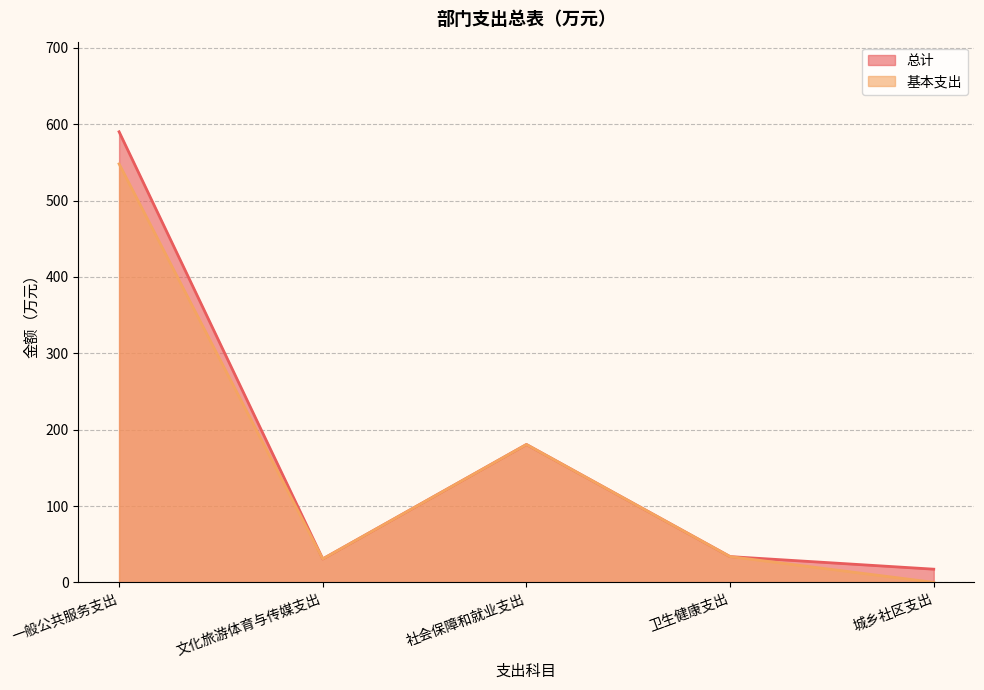

The value of 基本支出 at 一般公共服务支出 is 548.1. True or false?

True